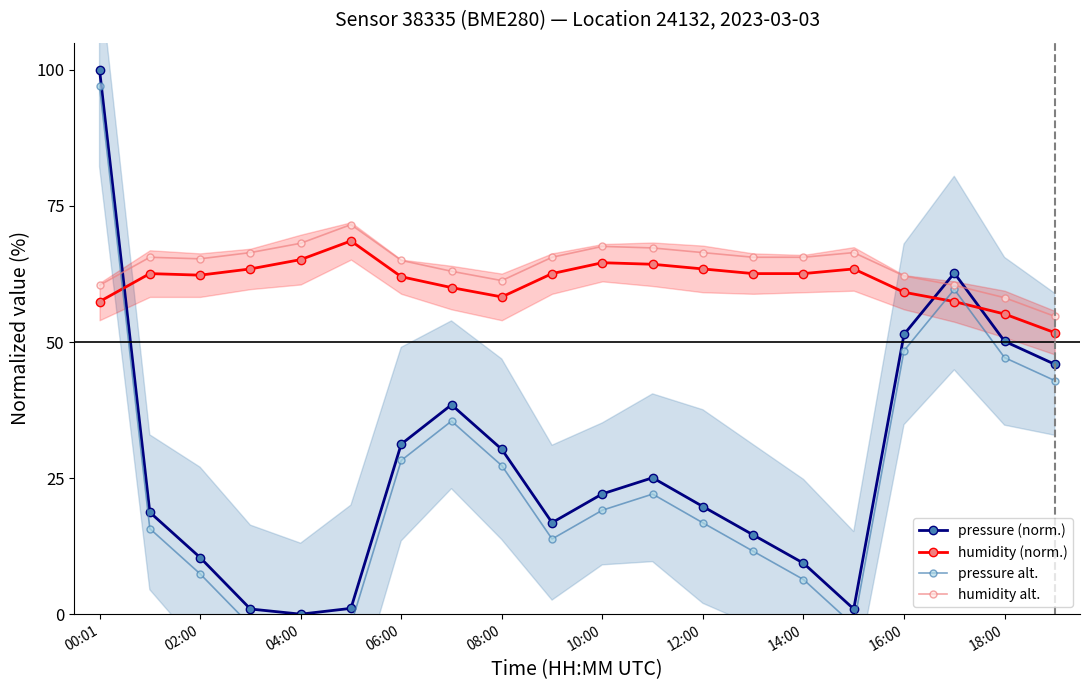

At how many categories does at least one series exceed 42?

20